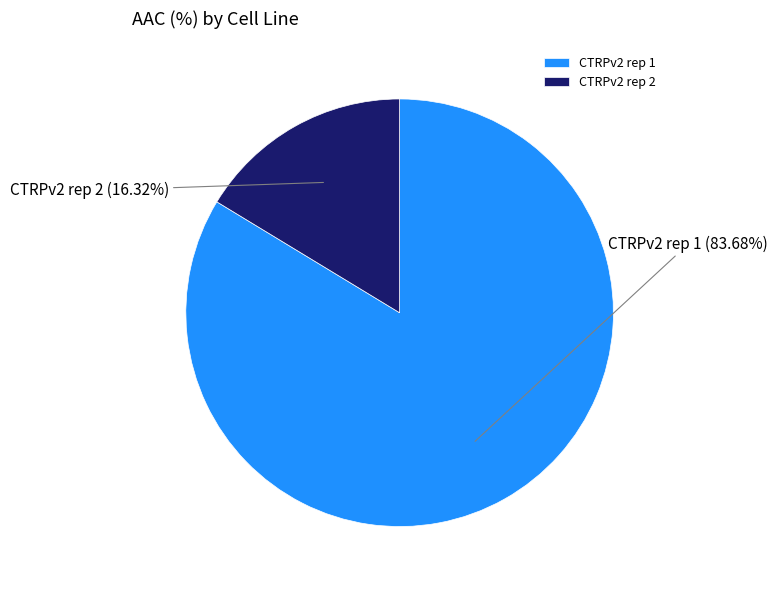

Does any single category account for the majority?

Yes